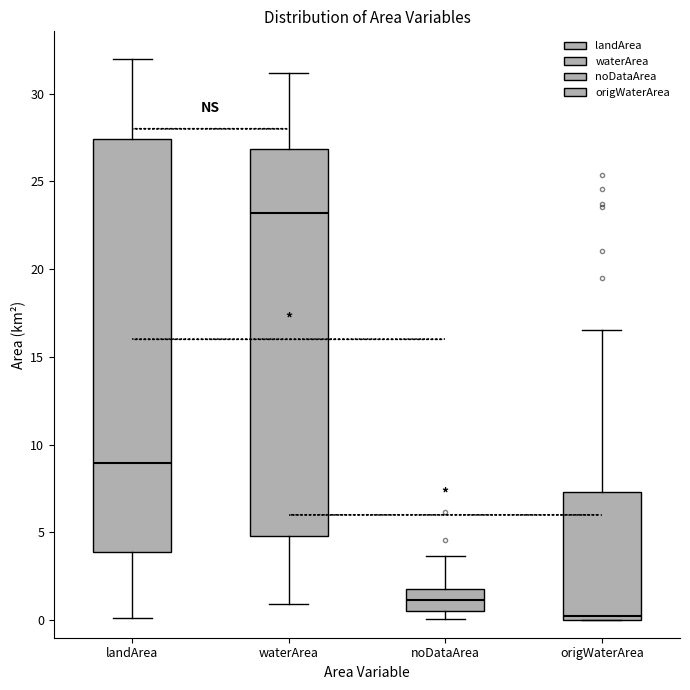

Comparing the boxes themselves (not the whiskers), which one is the tallest?

landArea